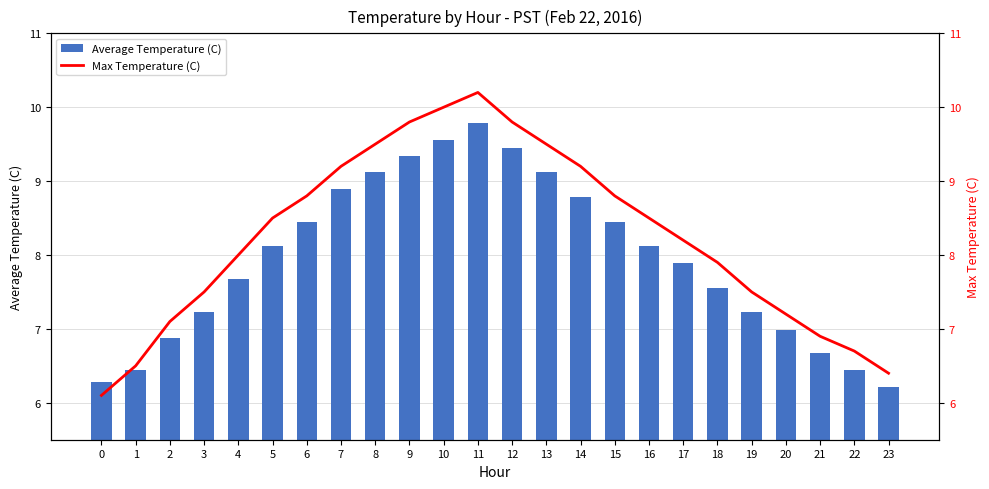

What is the spread (max minus min) of values at 14?

0.4